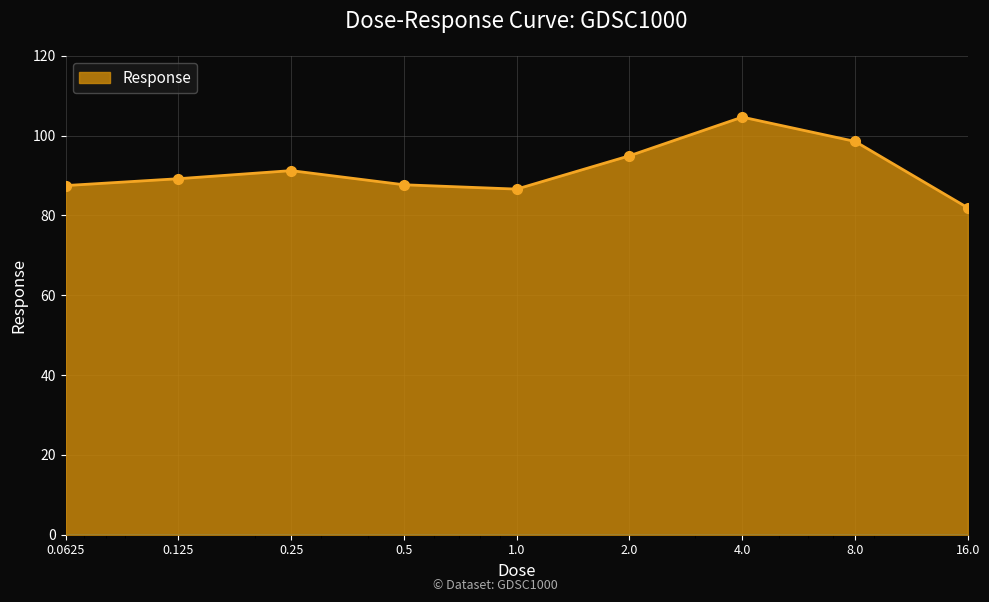

How many interior local peaks (higher than both neighbors) does the data have?

2